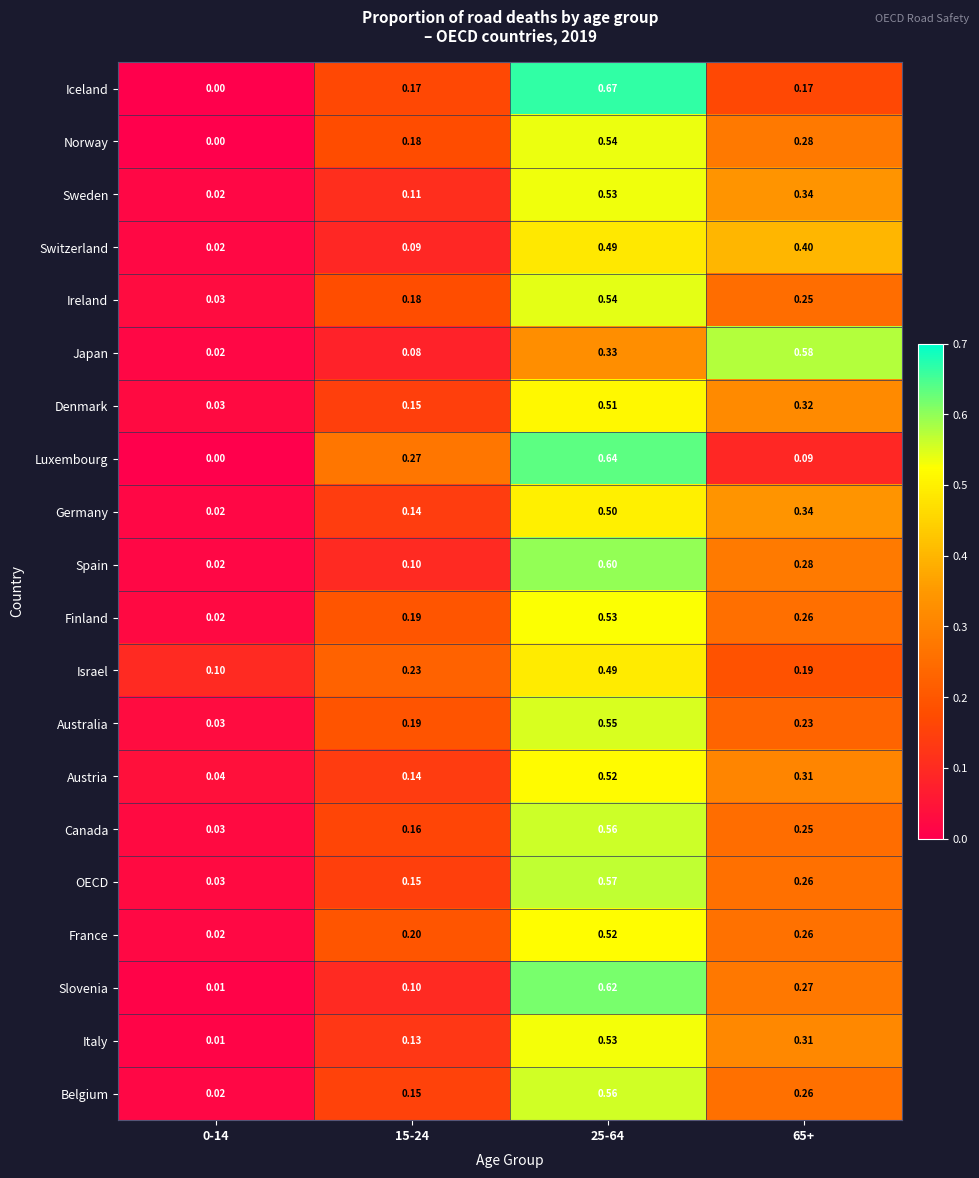

Is the value of Iceland at 15-24 greater than the value of Luxembourg at 0-14?

Yes